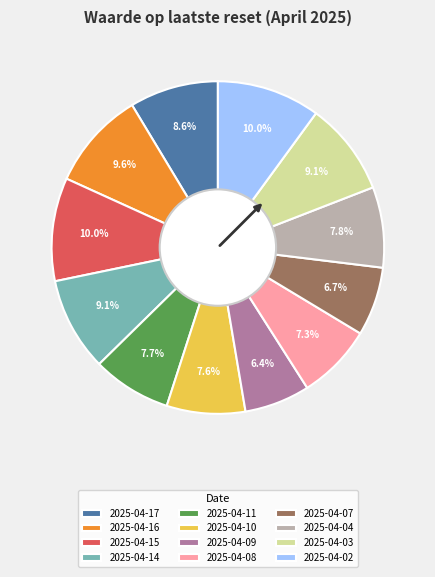

To the nearest percent, what portion does 2025-04-02 represent?

10%